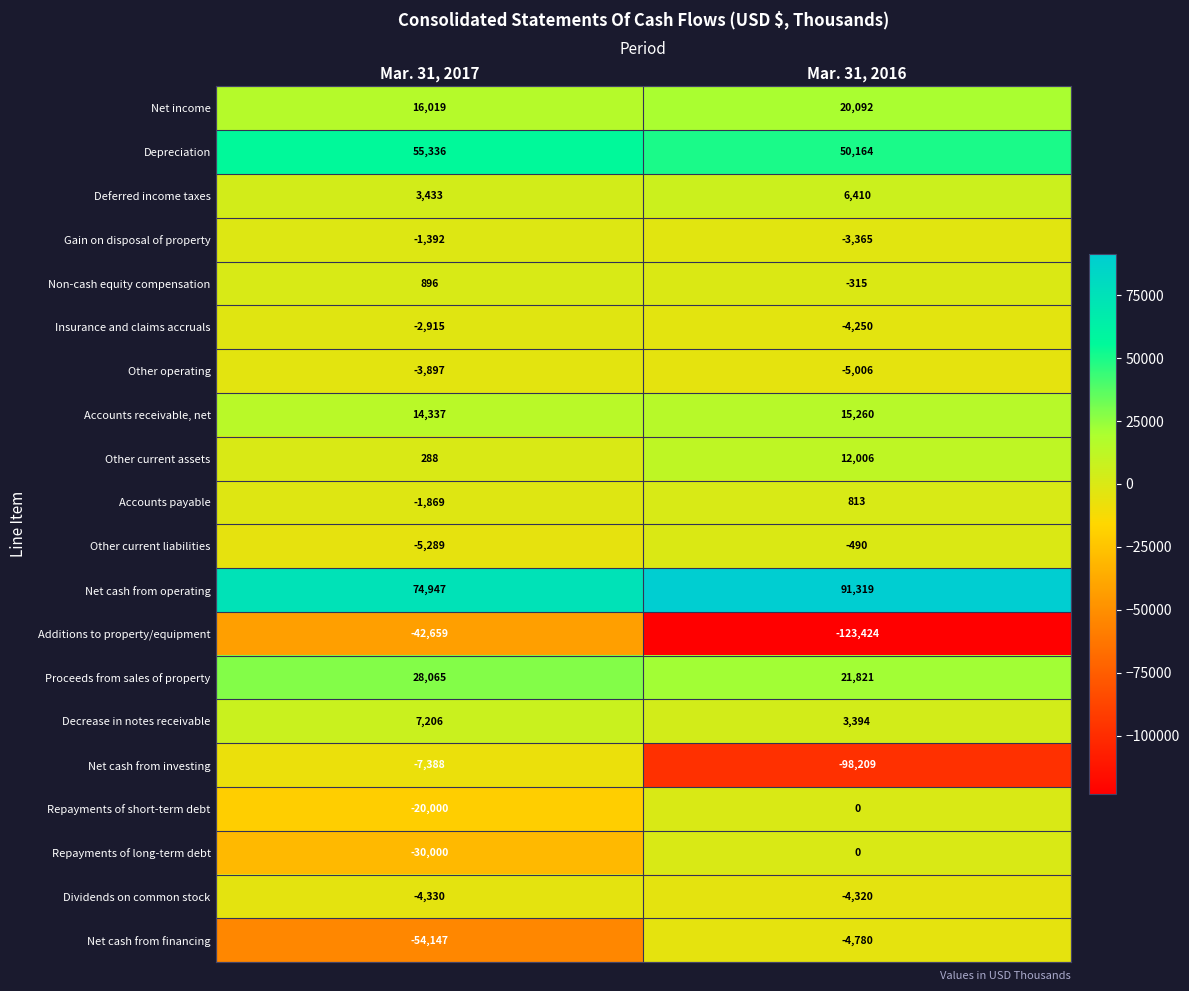

What value does the Accounts payable series have at Mar. 31, 2016, to the nearest 100?

800